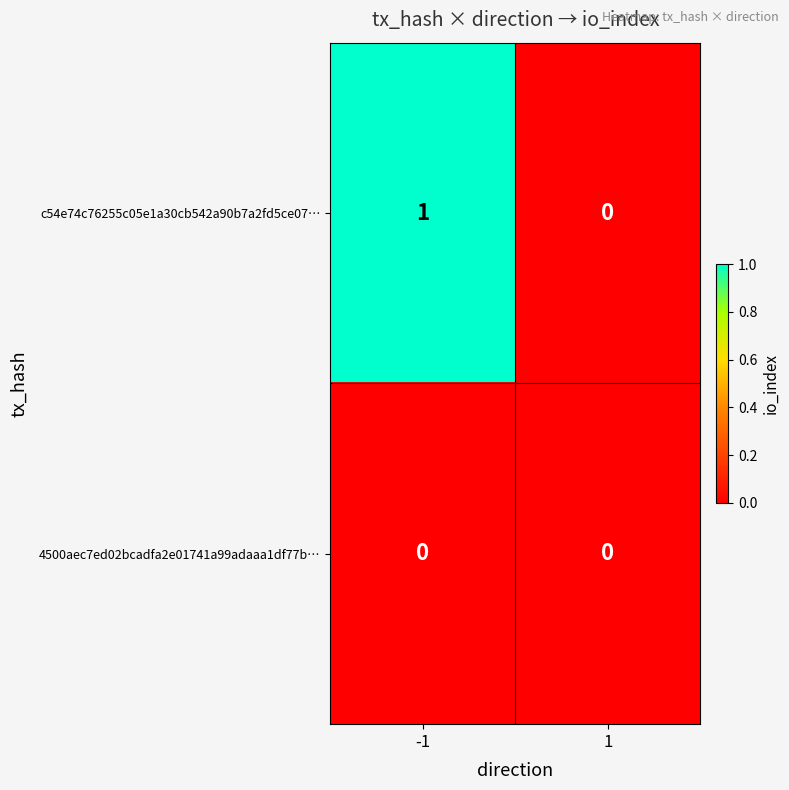

What is the difference between the highest and lowest values at -1?

1